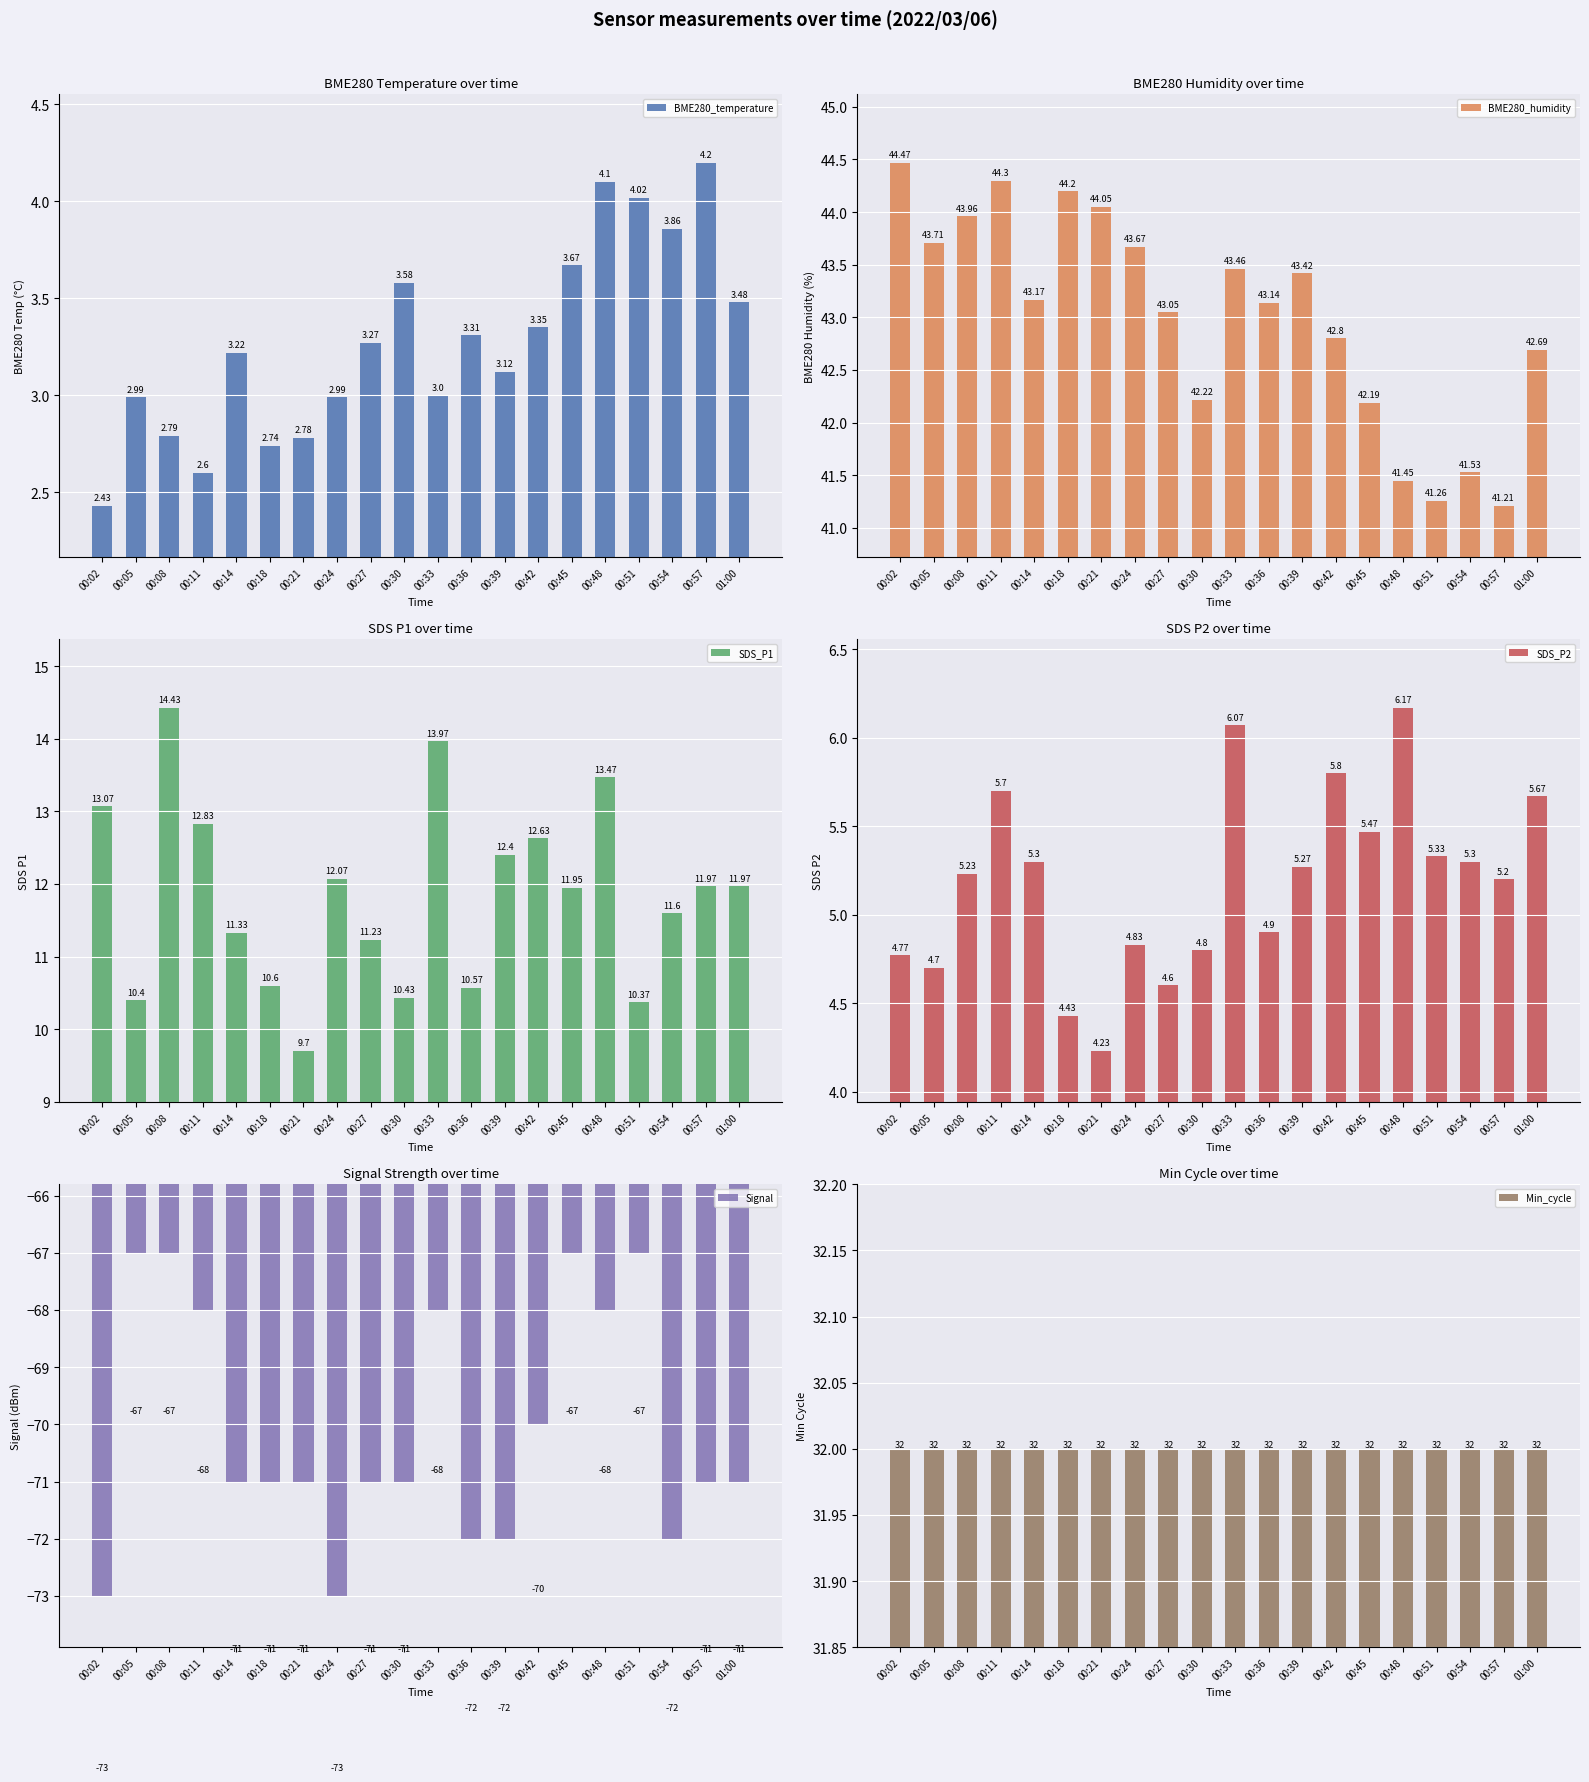

What is the difference between the maximum and minimum values in the BME280_humidity series?

3.3